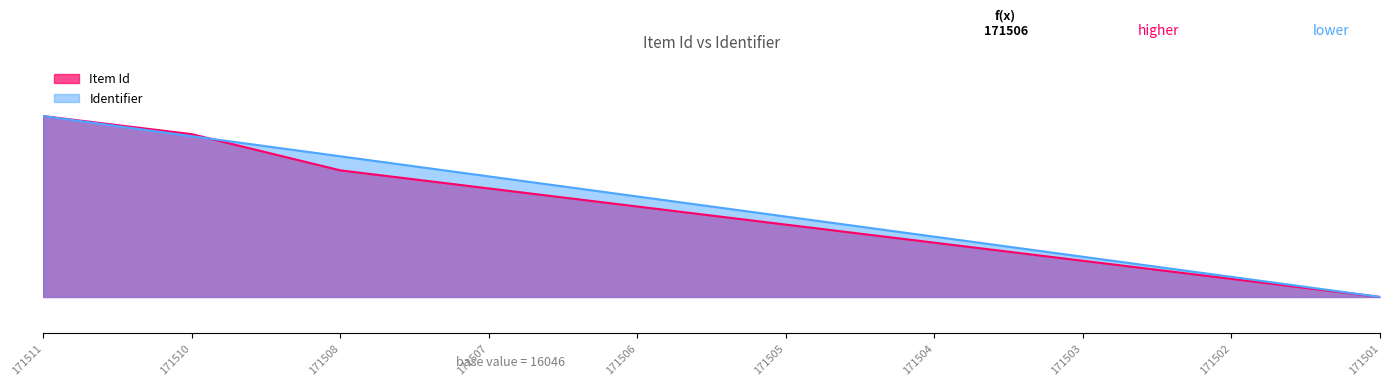

Reading left to right, what are all the values shown in this chart?

Item Id: 171511=1.0	171510=0.9	171508=0.7	171507=0.6	171506=0.5	171505=0.4	171504=0.3	171503=0.2	171502=0.1	171501=0.0
Identifier: 171511=1.0	171510=0.9	171508=0.8	171507=0.7	171506=0.6	171505=0.4	171504=0.3	171503=0.2	171502=0.1	171501=0.0